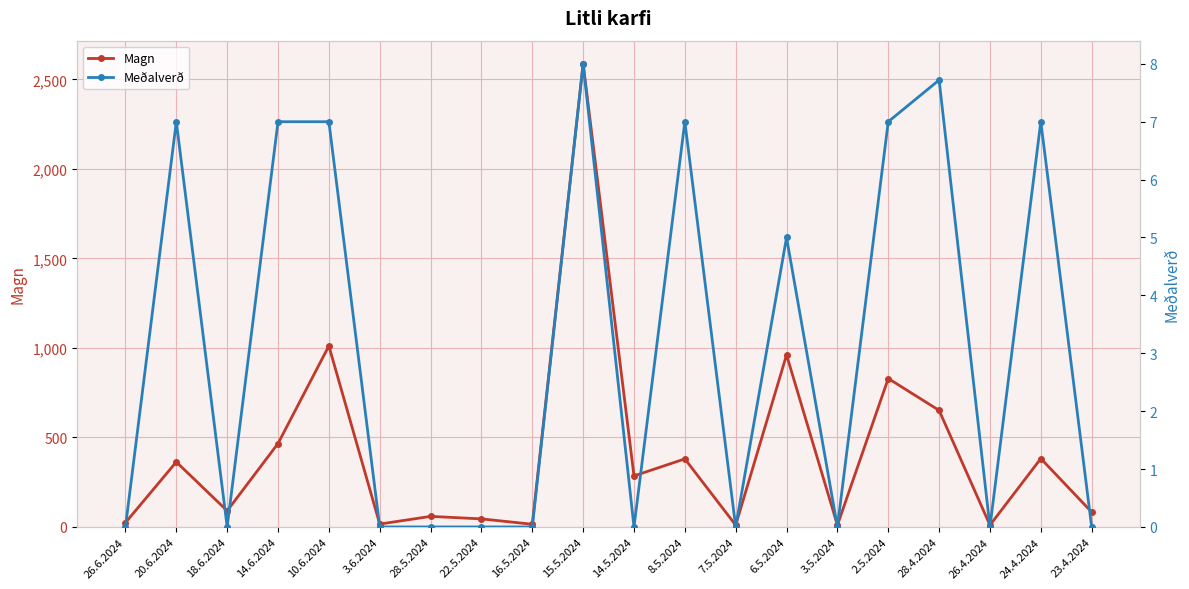

What is the difference between the Meðalverð values at 6.5.2024 and 26.6.2024?

5.0